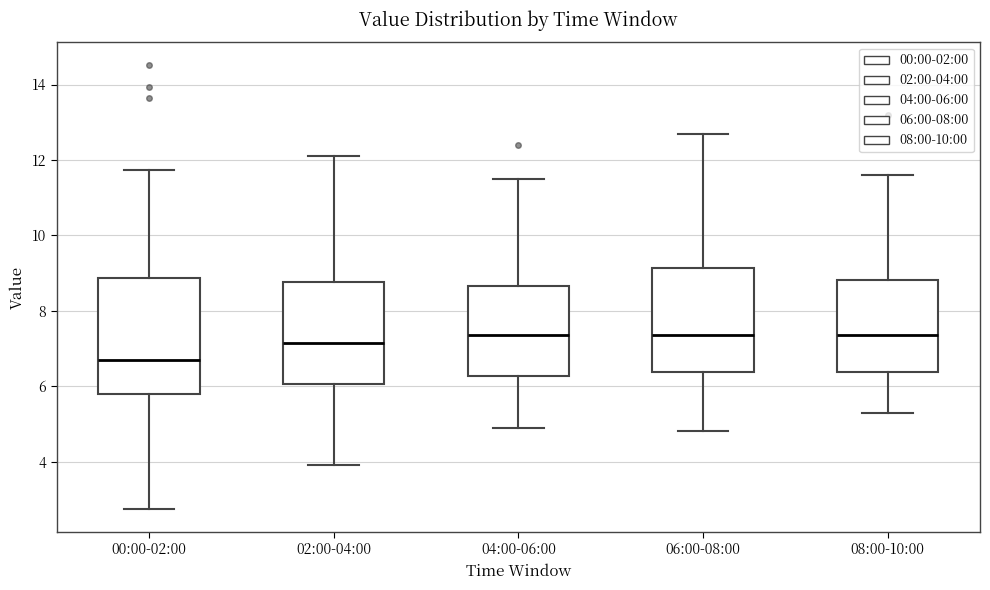

Which box has the lowest median line?

00:00-02:00